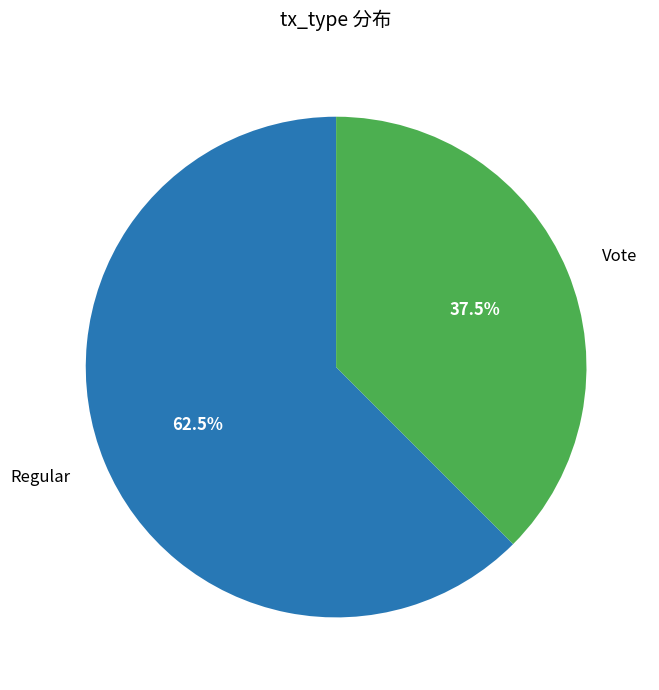

What is the majority slice?

Regular